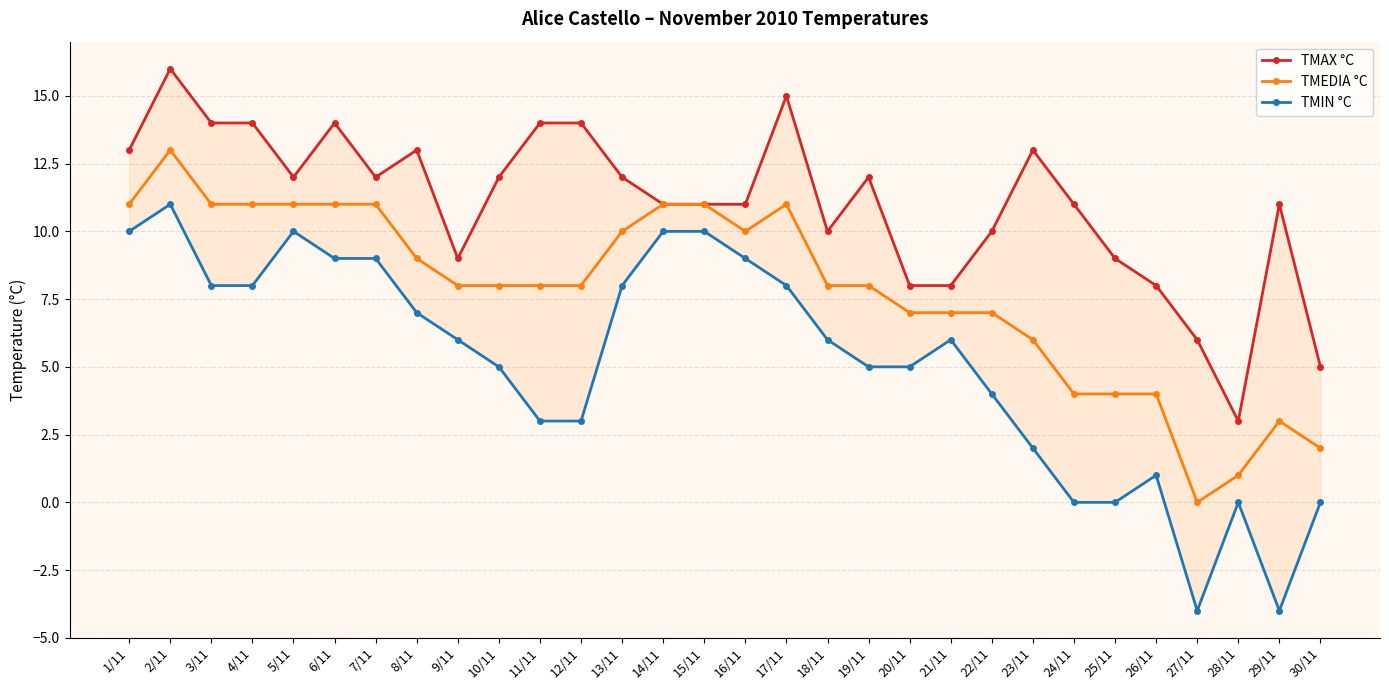

What is the total value across all series at 30/11?

7